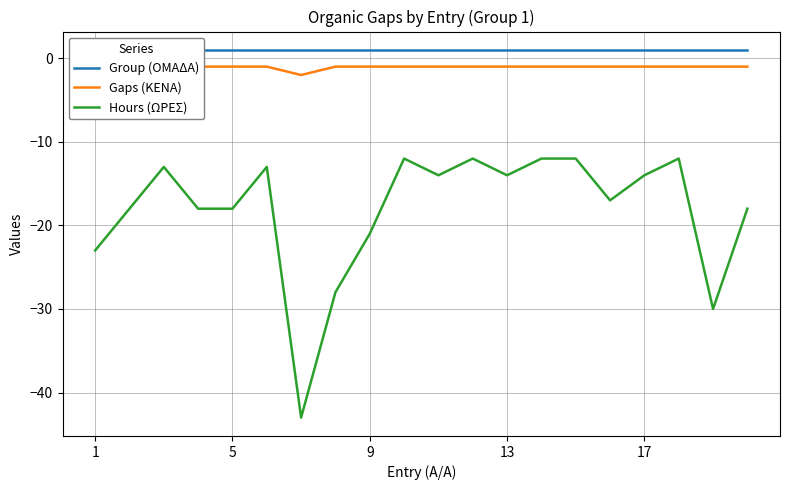

How many categories are shown in the chart?

20